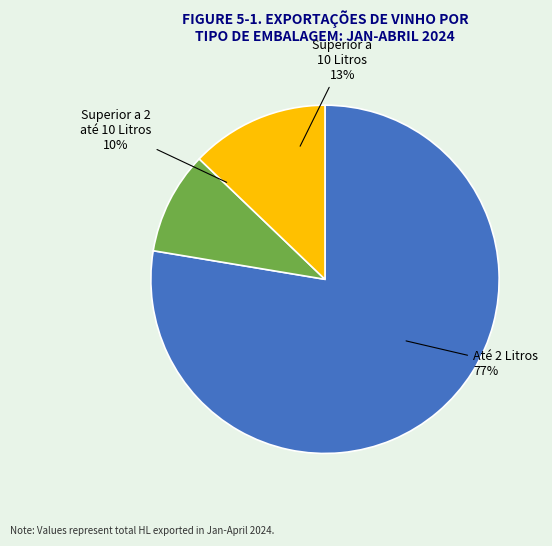

Which slice is the smallest?

Superior a 2 até 10 Litros